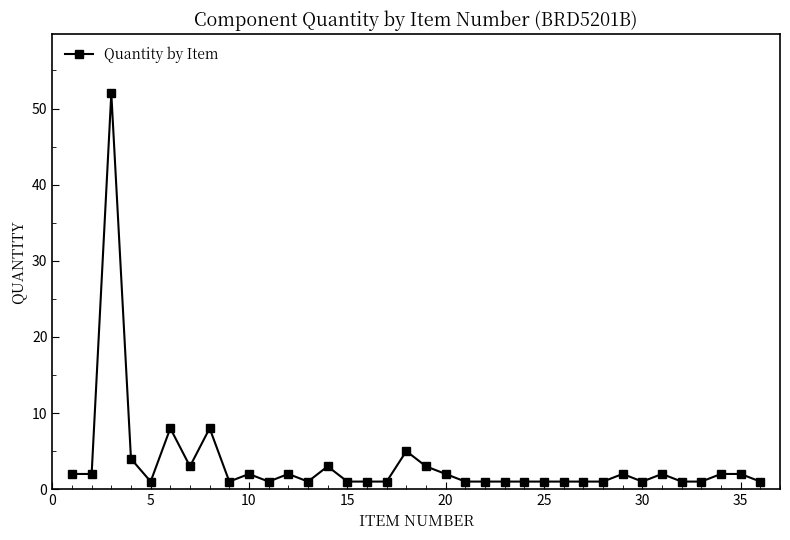

What is the sum of all values?

123